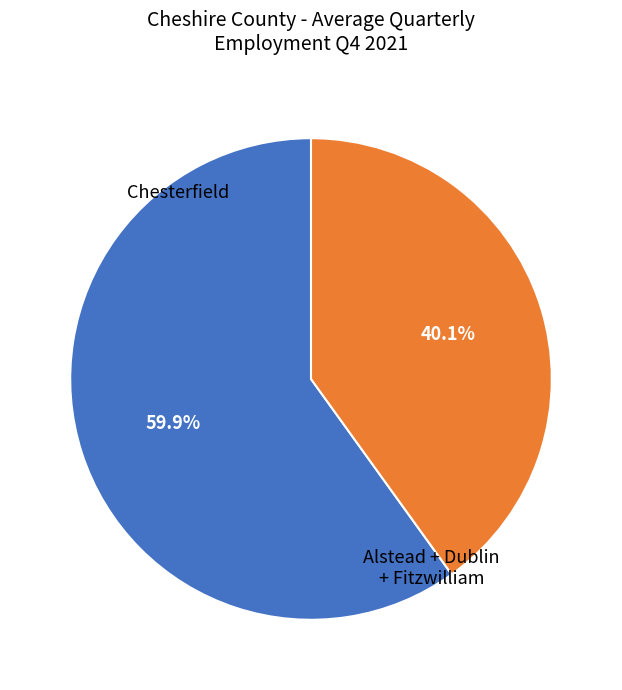

Does any single category account for the majority?

Yes